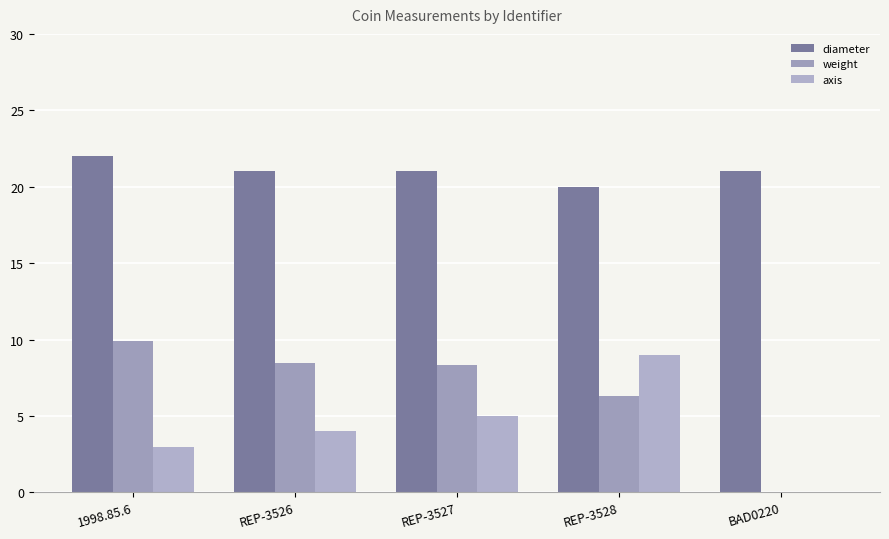

Reading left to right, what are all the values shown in this chart?

diameter: 22.0	21.0	21.0	20.0	21.0
weight: 9.9	8.4	8.3	6.3	0.0
axis: 3.0	4.0	5.0	9.0	0.0